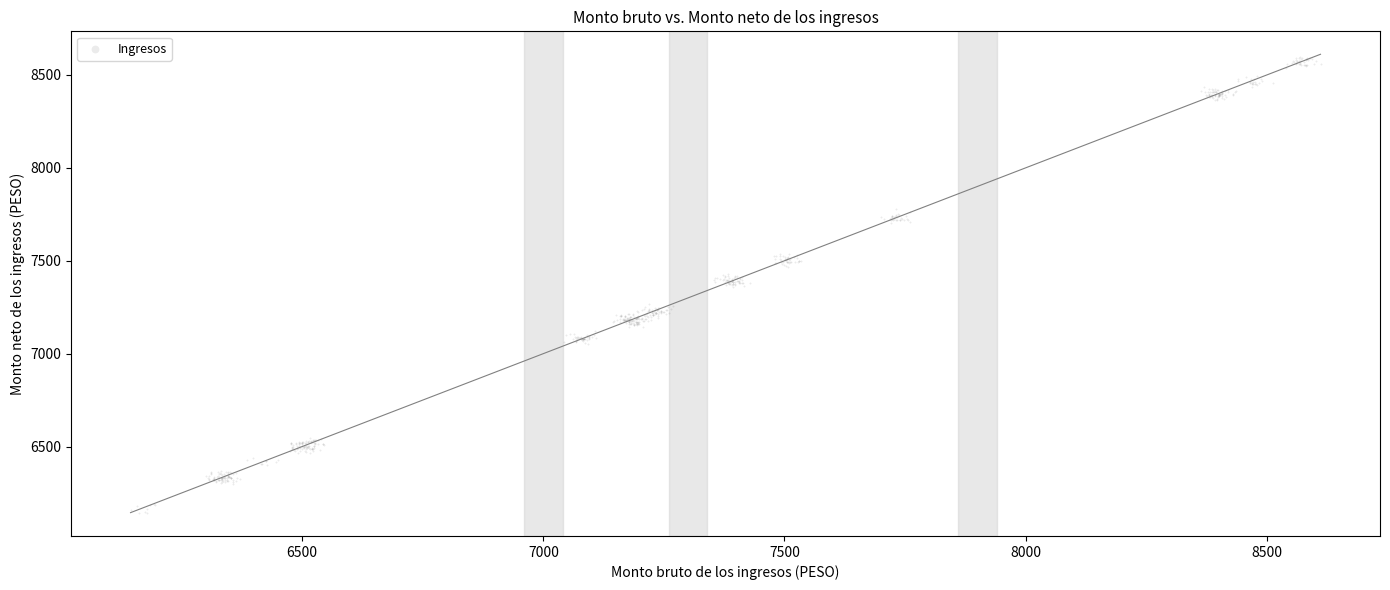

What is the range of X values (max minus min)?

2467.3